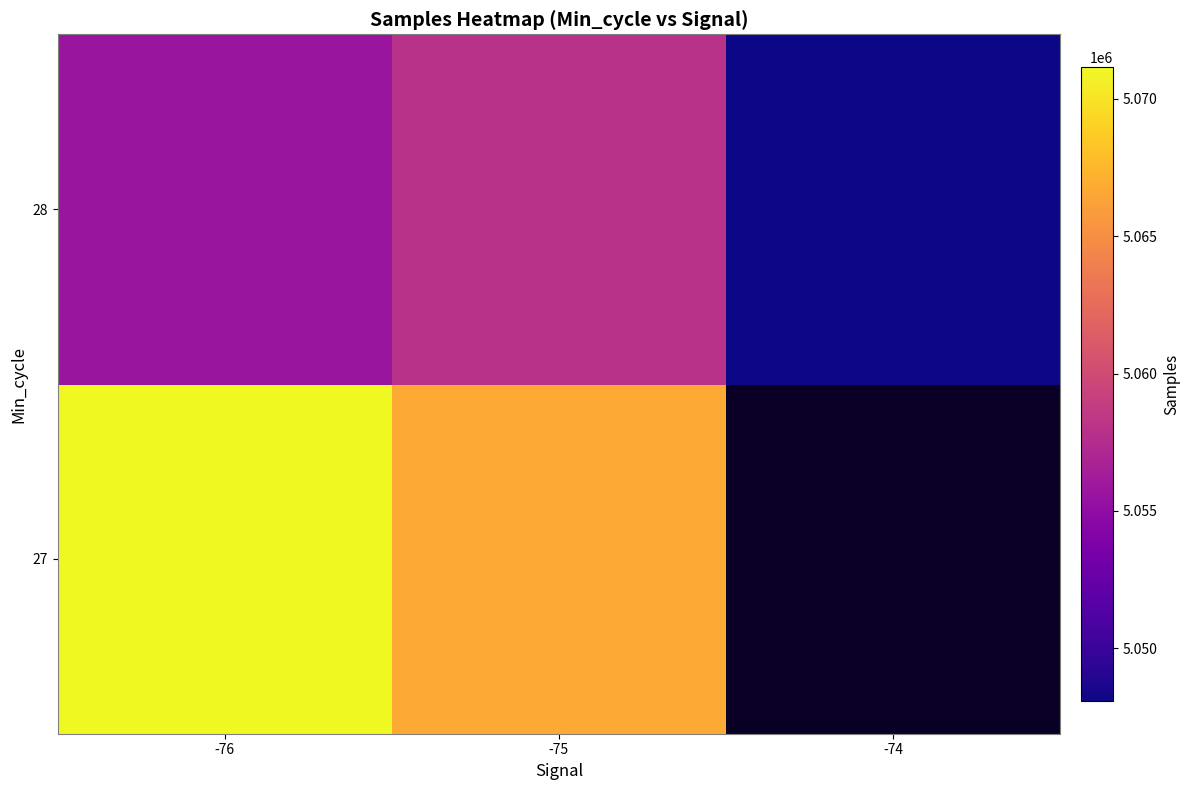

Between -75 and -76, which is larger?

-76